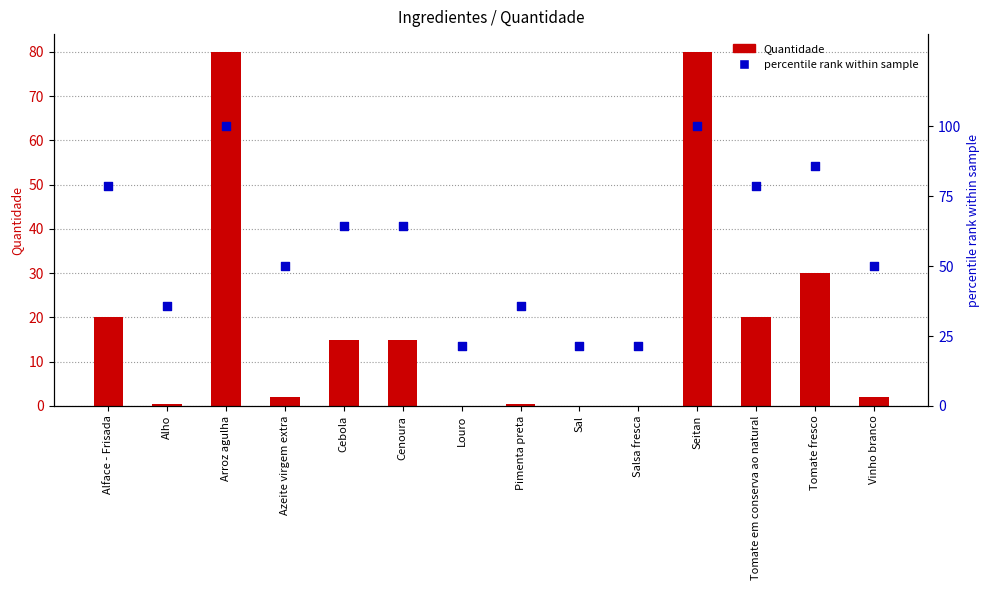

Which series contains the highest Y value?

percentile rank within sample